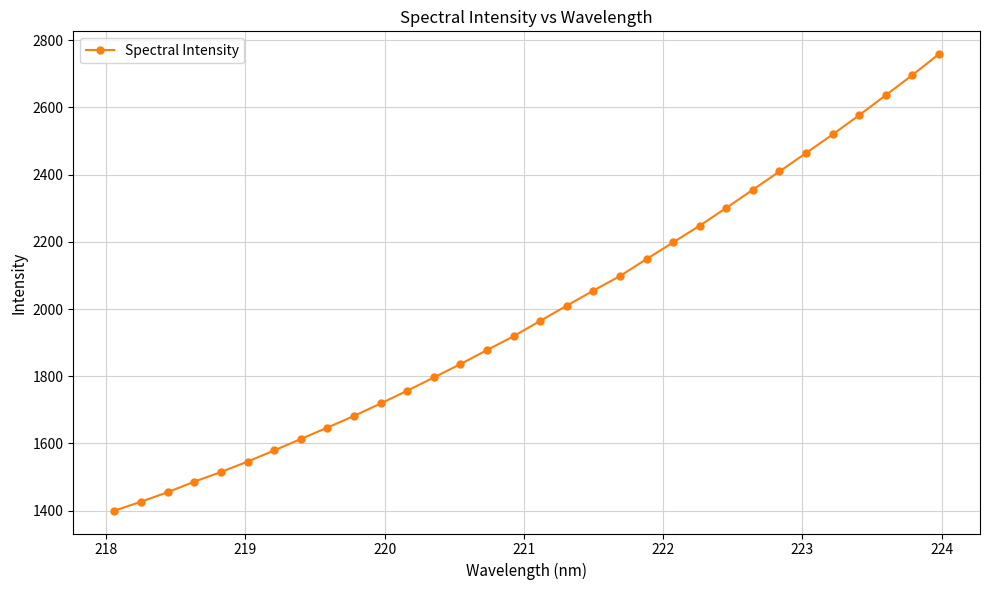

What is the greatest value displayed?

2758.5